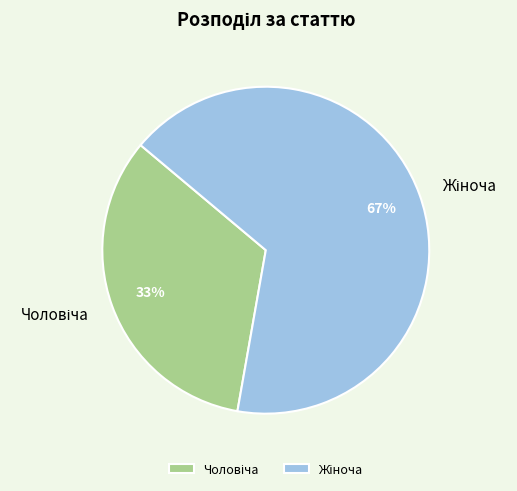

To the nearest percent, what is the average slice percentage?

50%